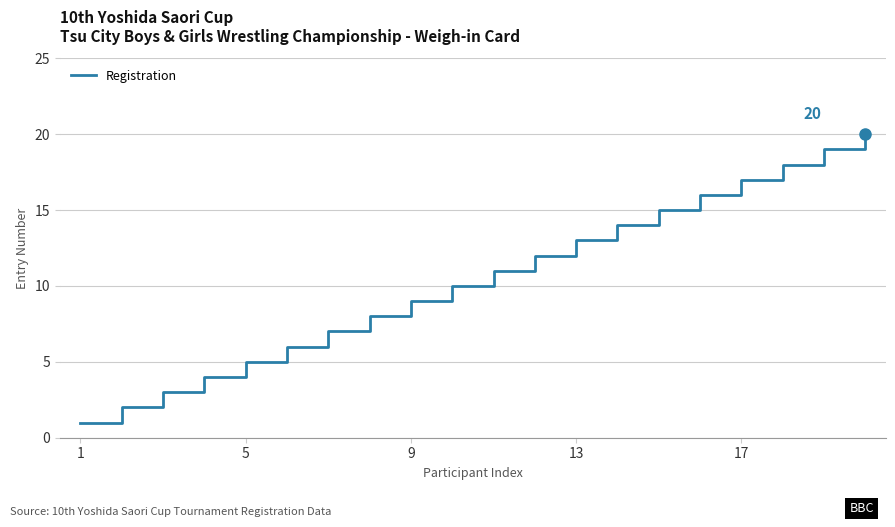

What is the difference between the maximum and minimum values?

19